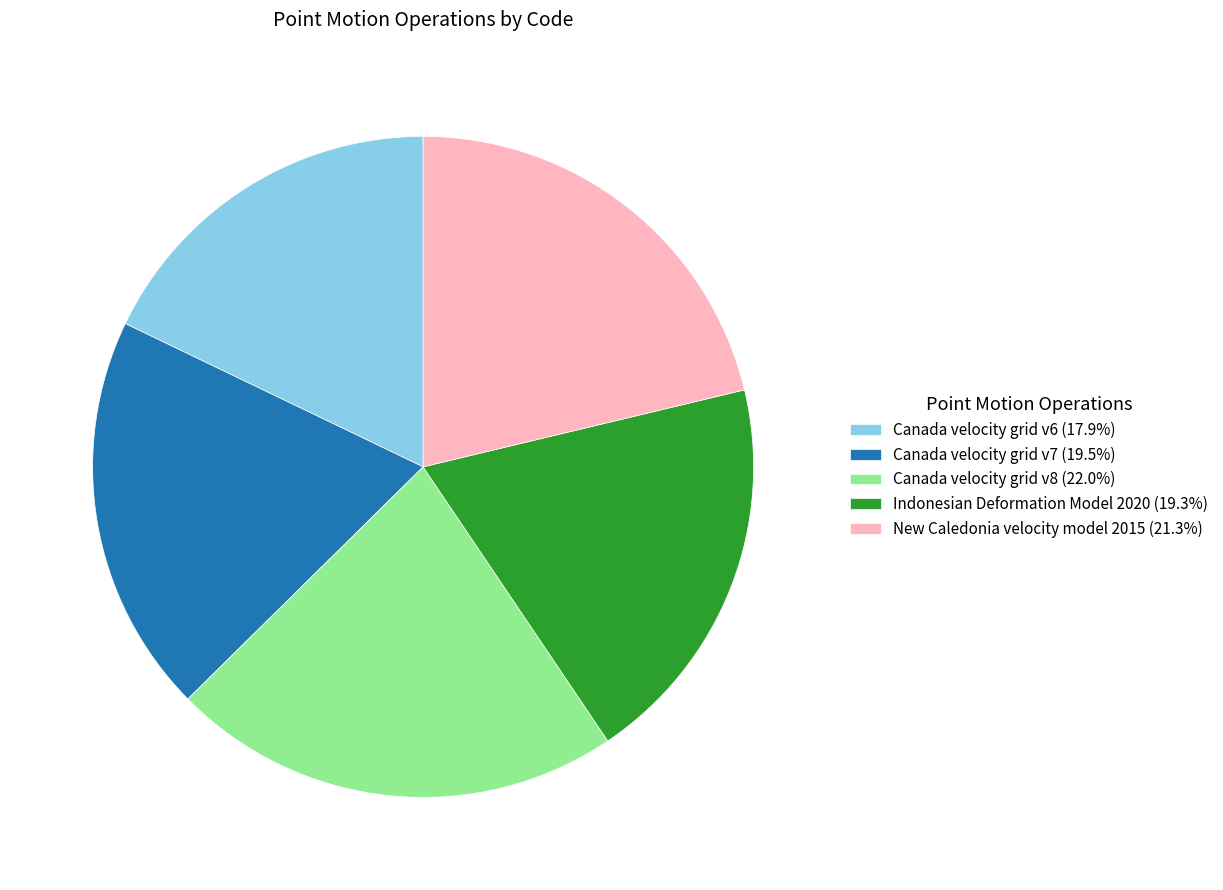

Which has a higher value, Canada velocity grid v8 or New Caledonia velocity model 2015?

Canada velocity grid v8